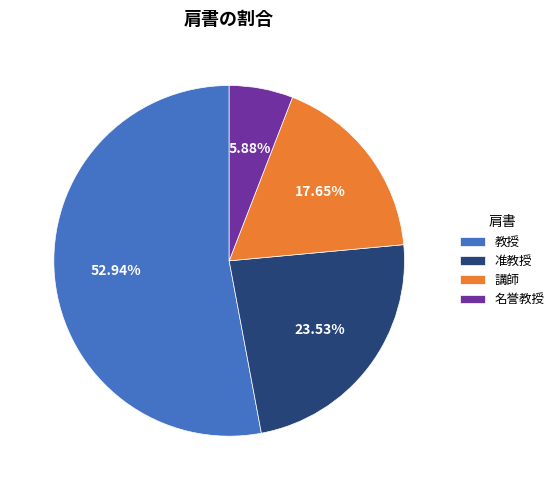

How many slices are in this pie chart?

4